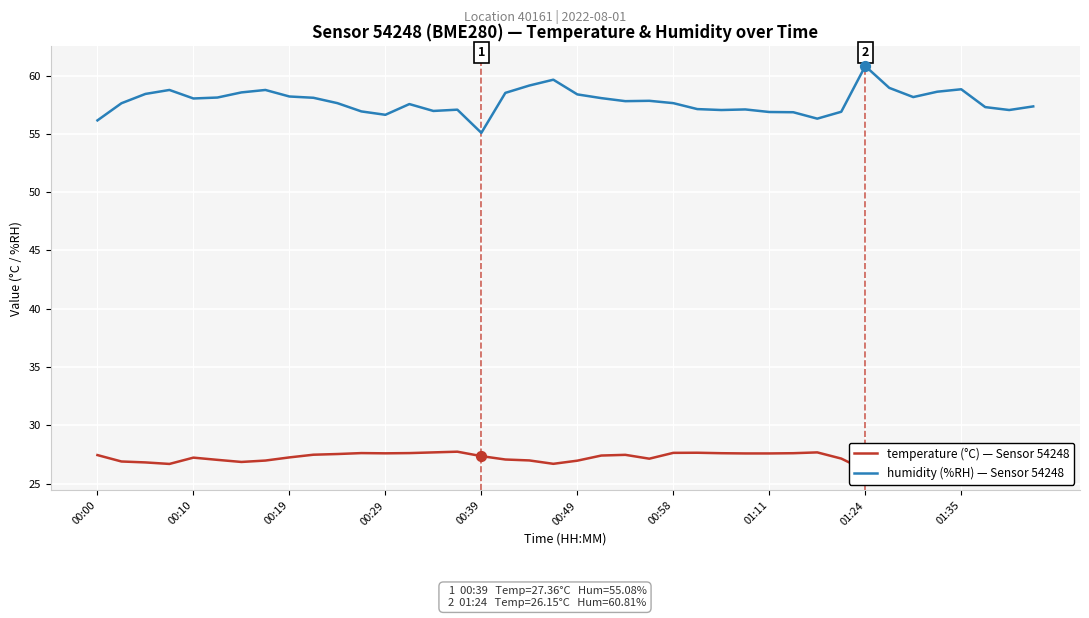

What are all the series names shown in the legend?

temperature, humidity